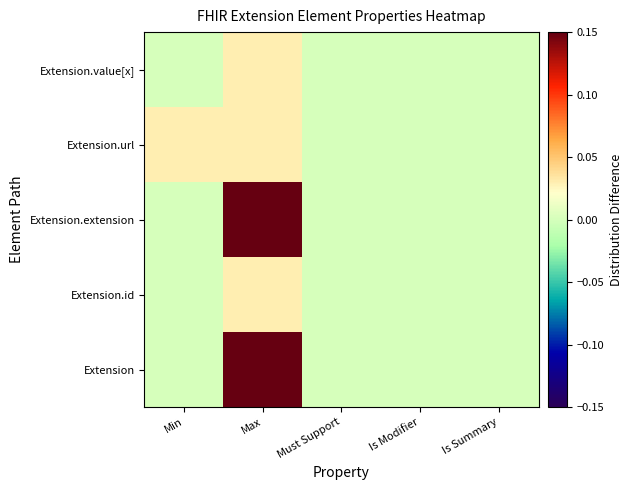

Reading left to right, transcribe all the data shown in this chart.

Extension: Min=0.0	Max=0.1	Must Support=0.0	Is Modifier=0.0	Is Summary=0.0
Extension.id: Min=0.0	Max=0.0	Must Support=0.0	Is Modifier=0.0	Is Summary=0.0
Extension.extension: Min=0.0	Max=0.1	Must Support=0.0	Is Modifier=0.0	Is Summary=0.0
Extension.url: Min=0.0	Max=0.0	Must Support=0.0	Is Modifier=0.0	Is Summary=0.0
Extension.value[x]: Min=0.0	Max=0.0	Must Support=0.0	Is Modifier=0.0	Is Summary=0.0